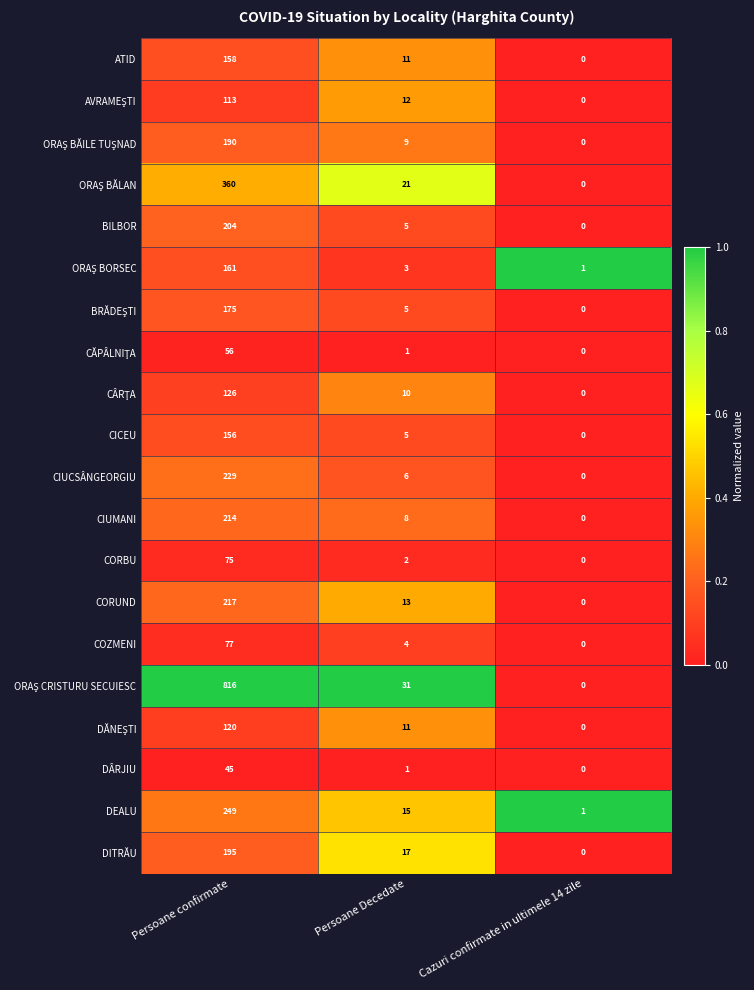

What is the difference between the second highest and minimum values in the DEALU series?

14